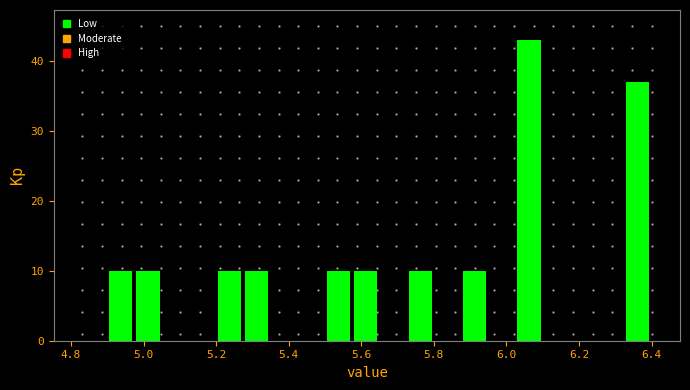

Around what value on the x-axis is the tallest bar? Give the approximate position of its centre, as read against the axis.

6.06